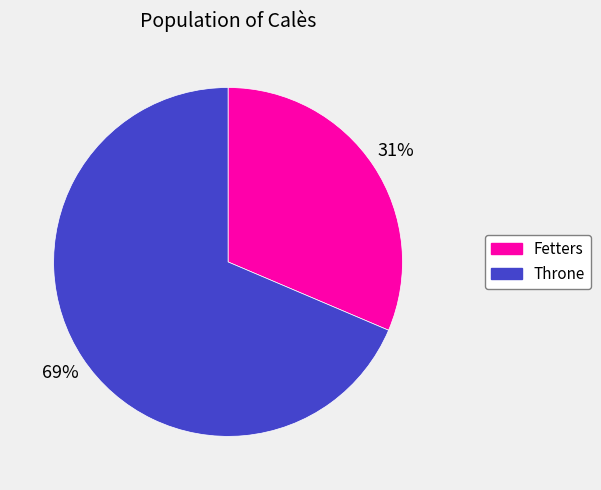

To the nearest percent, what percentage of the pie is Throne?

69%